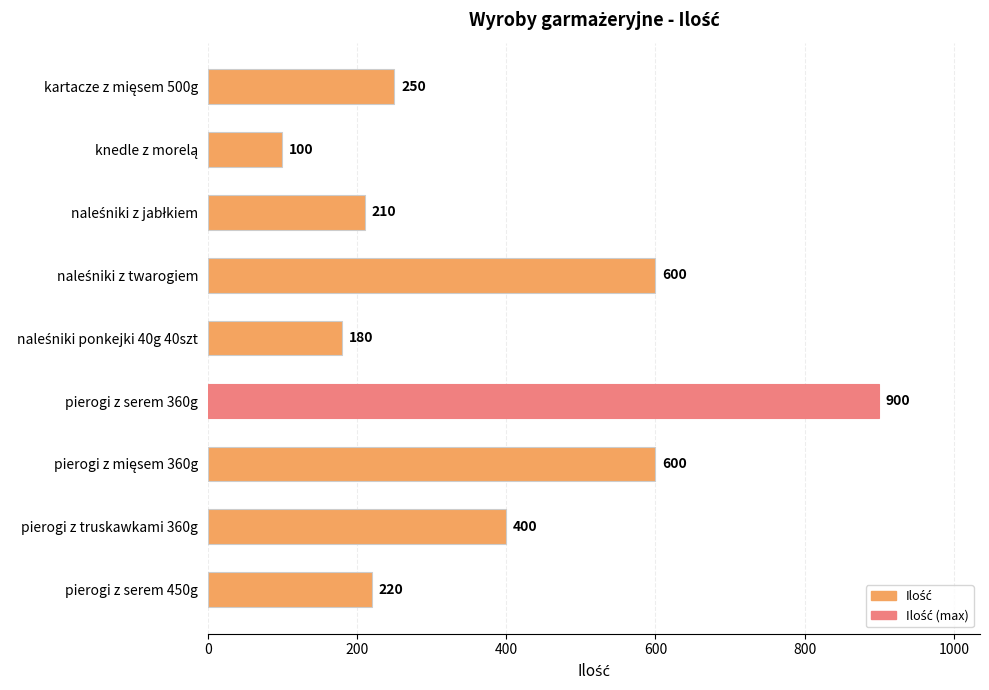

Does the chart contain any negative values?

No